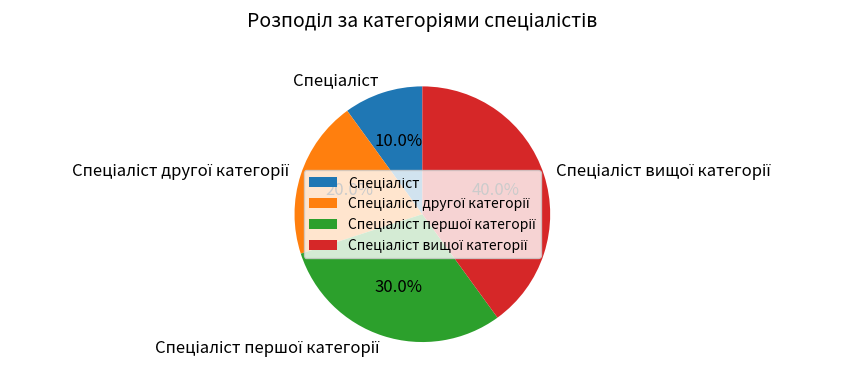

Is there any slice that represents more than half of the pie?

No